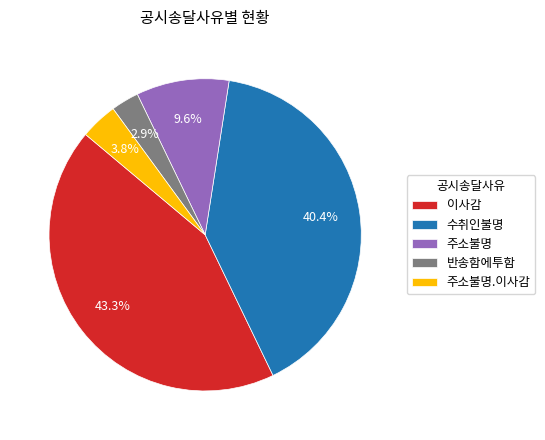

To the nearest percent, what is the difference between the 수취인불명 and 주소불명 slice percentages?

31%